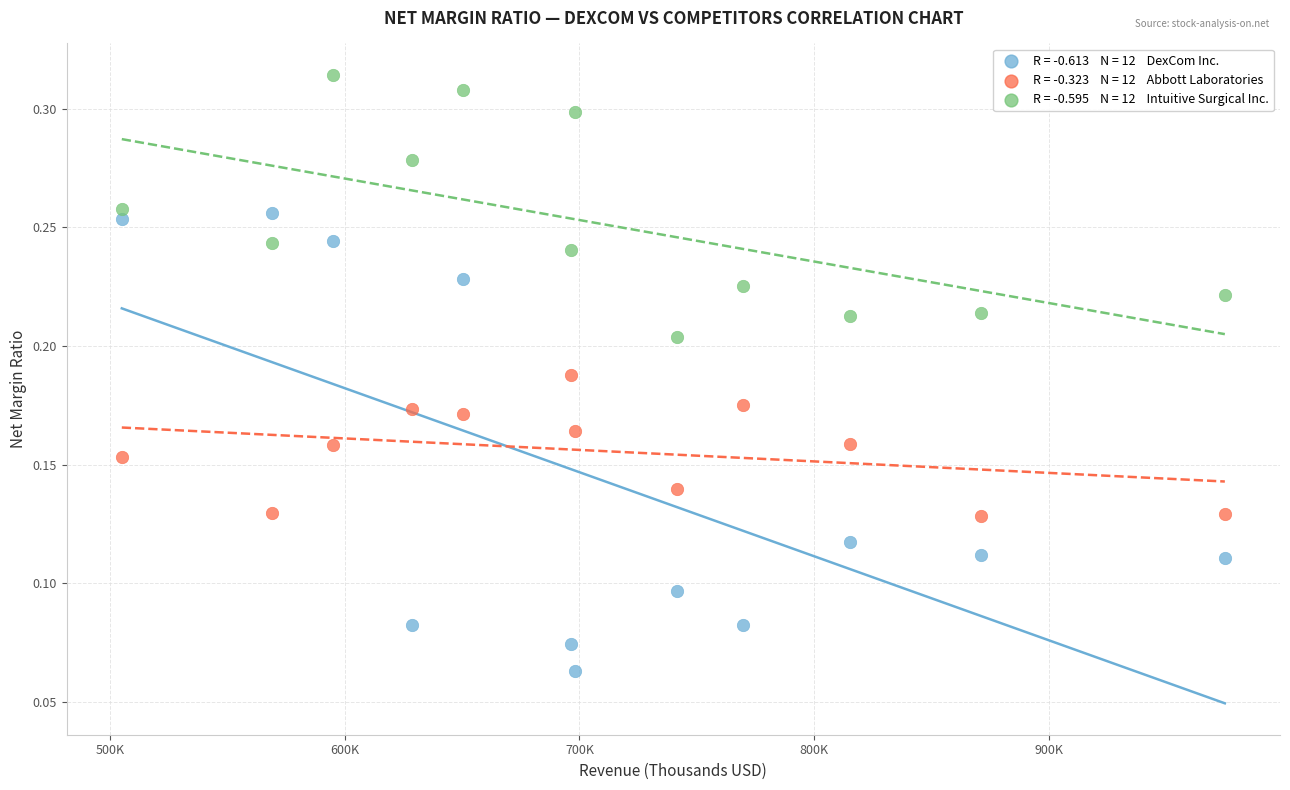

Across all data points, what is the range of X values (max minus min)?

470000.0